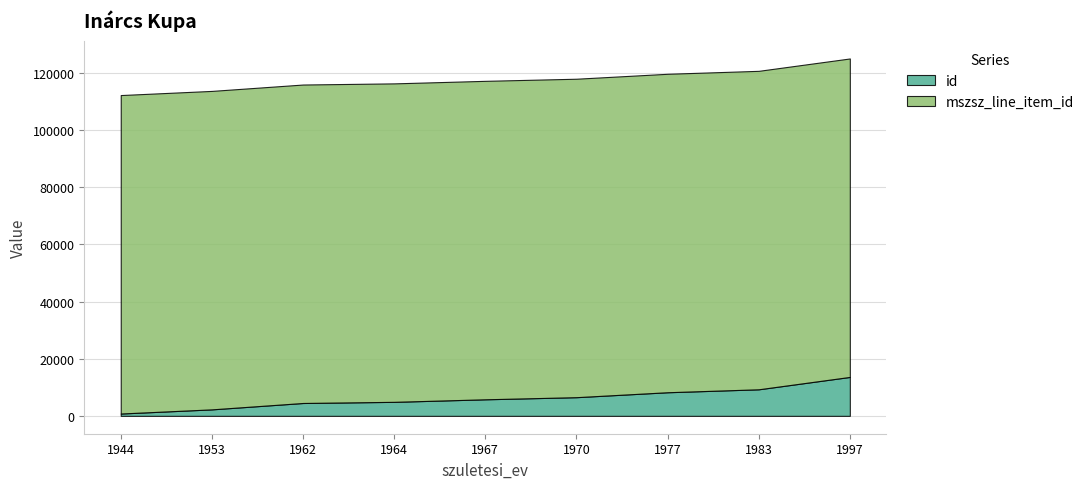

Reading right to left, transcribe all the data shown in this chart.

id: 13619	9291	8259	6532	5791	4903	4500	2269	814
mszsz_line_item_id: 111430	111428	111428	111428	111428	111428	111429	111428	111429